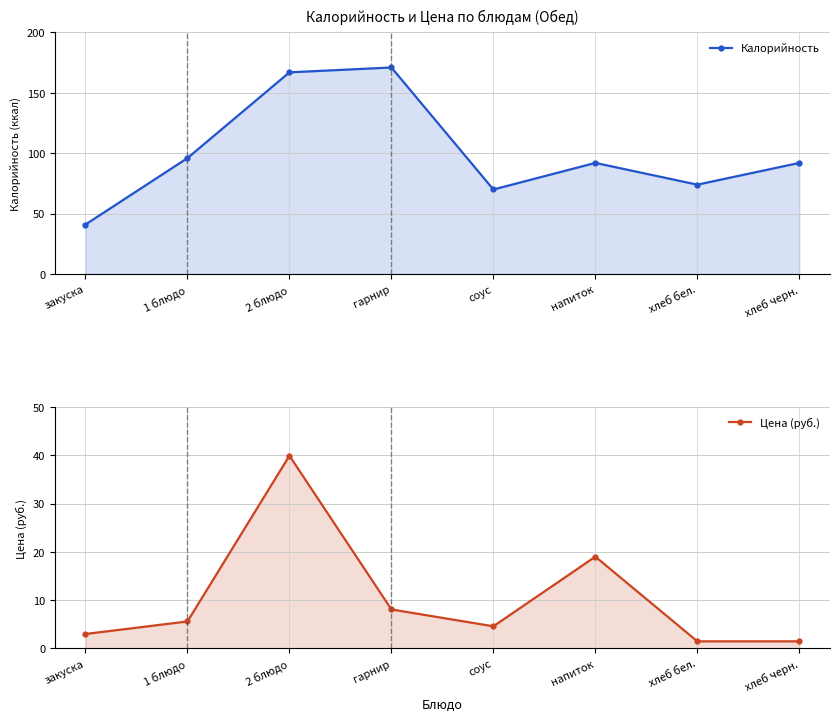

True or false: Калорийность and Цена (руб.) intersect in this chart.

False